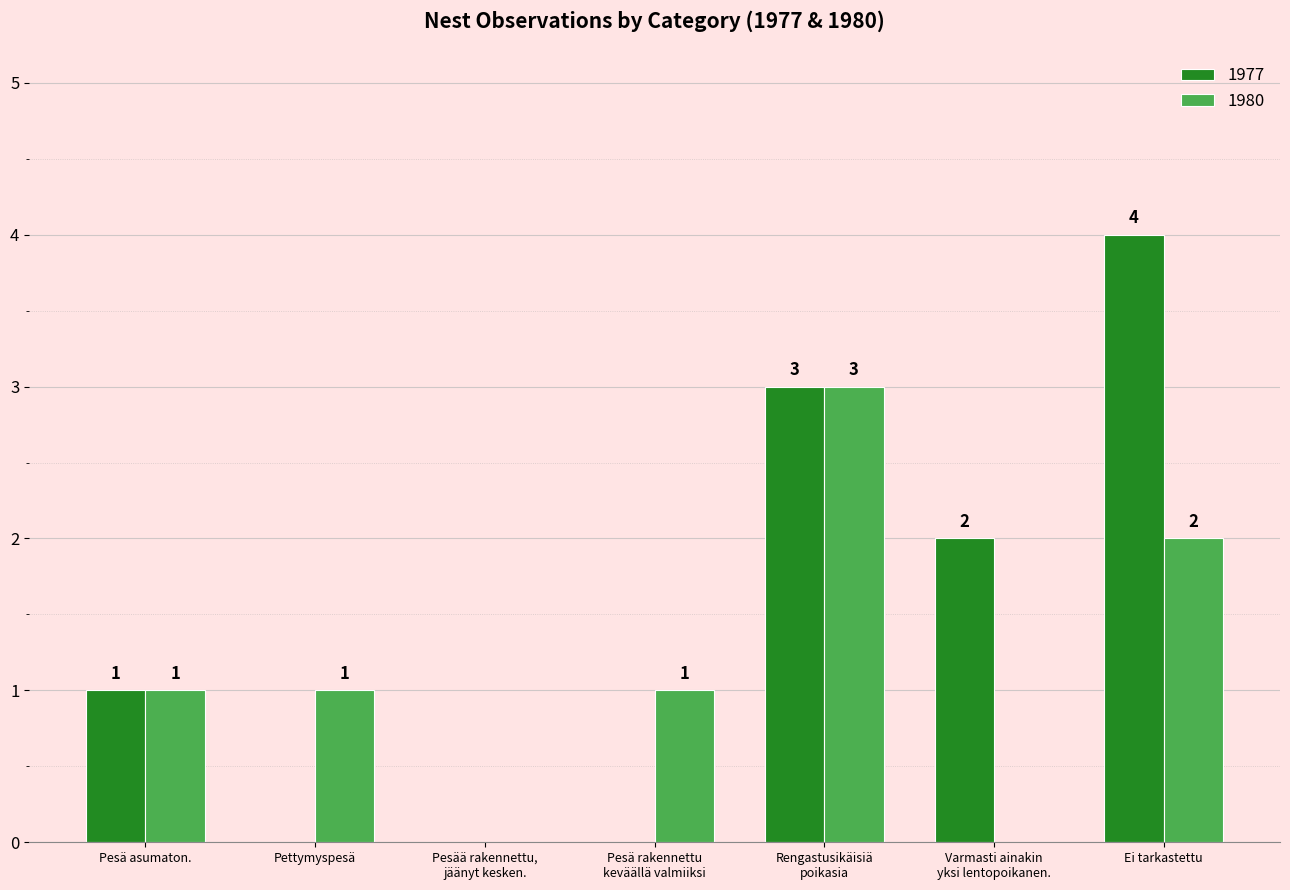

How many groups of bars are there?

7